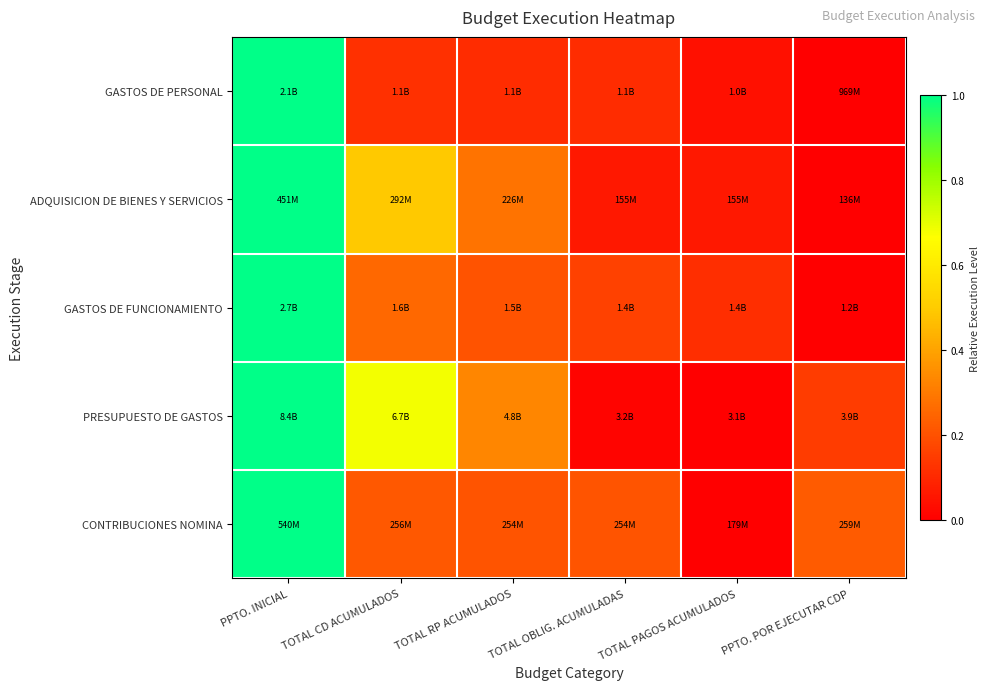

Reading right to left, what are all the values shown in this chart?

GASTOS DE PERSONAL: PPTO. POR EJECUTAR CDP=0.0	TOTAL PAGOS ACUMULADOS=0.0	TOTAL OBLIG. ACUMULADAS=0.1	TOTAL RP ACUMULADOS=0.1	TOTAL CD ACUMULADOS=0.1	PPTO. INICIAL=1.0
ADQUISICION DE BIENES Y SERVICIOS: PPTO. POR EJECUTAR CDP=0.0	TOTAL PAGOS ACUMULADOS=0.1	TOTAL OBLIG. ACUMULADAS=0.1	TOTAL RP ACUMULADOS=0.3	TOTAL CD ACUMULADOS=0.5	PPTO. INICIAL=1.0
GASTOS DE FUNCIONAMIENTO: PPTO. POR EJECUTAR CDP=0.0	TOTAL PAGOS ACUMULADOS=0.1	TOTAL OBLIG. ACUMULADAS=0.2	TOTAL RP ACUMULADOS=0.2	TOTAL CD ACUMULADOS=0.3	PPTO. INICIAL=1.0
PRESUPUESTO DE GASTOS: PPTO. POR EJECUTAR CDP=0.1	TOTAL PAGOS ACUMULADOS=0.0	TOTAL OBLIG. ACUMULADAS=0.0	TOTAL RP ACUMULADOS=0.3	TOTAL CD ACUMULADOS=0.7	PPTO. INICIAL=1.0
CONTRIBUCIONES NOMINA: PPTO. POR EJECUTAR CDP=0.2	TOTAL PAGOS ACUMULADOS=0.0	TOTAL OBLIG. ACUMULADAS=0.2	TOTAL RP ACUMULADOS=0.2	TOTAL CD ACUMULADOS=0.2	PPTO. INICIAL=1.0